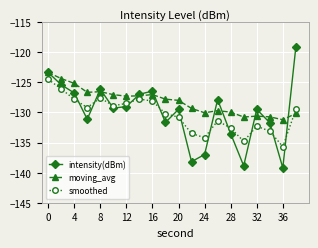

True or false: moving_avg has more than 1 points higher than both neighbors.

True